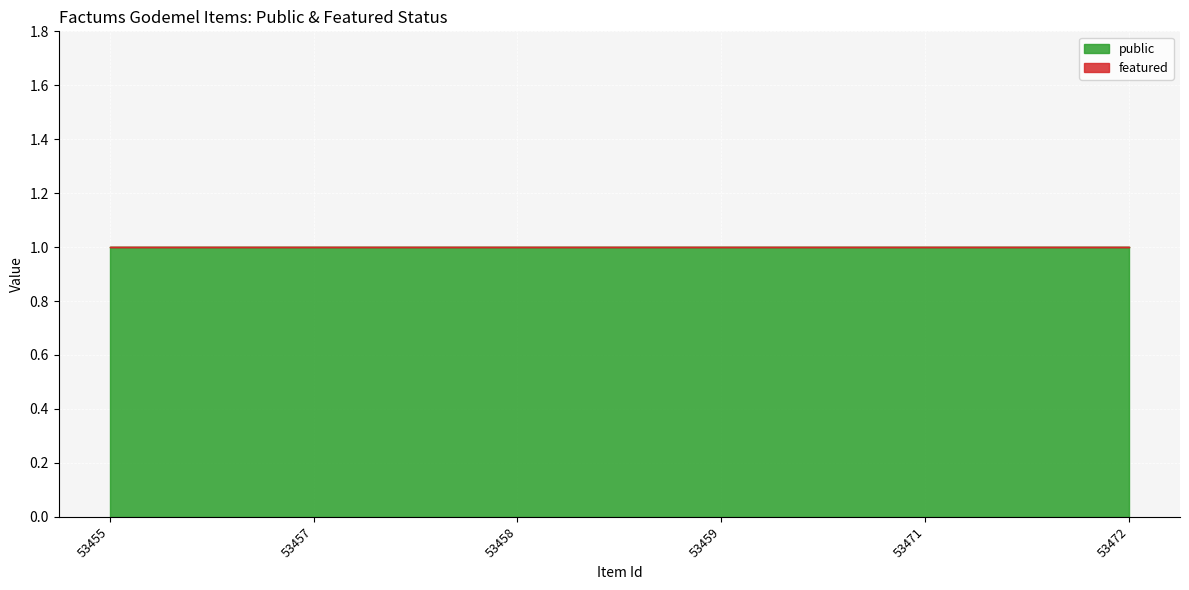

What are all the series names shown in the legend?

public, featured